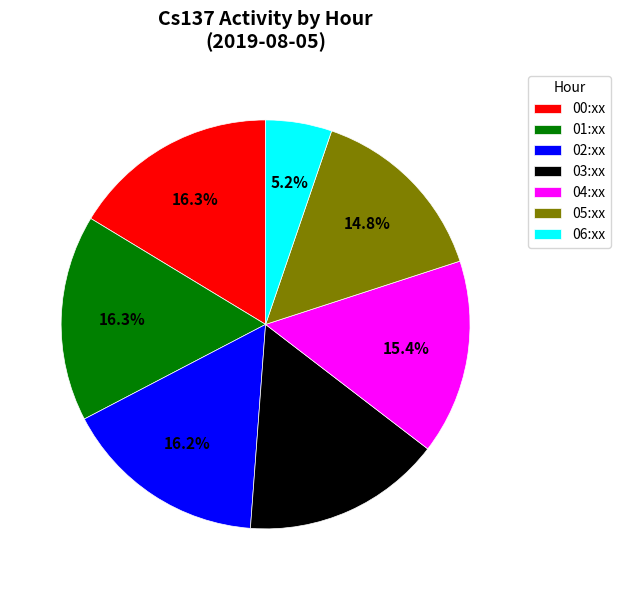

What portion of the pie excludes 06:xx?

94.8%